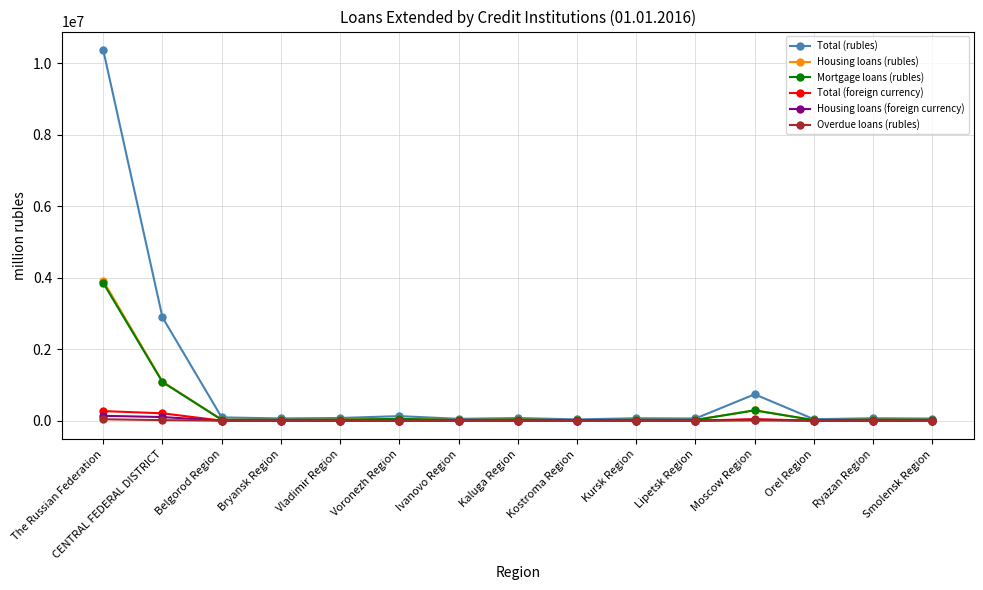

True or false: Overdue loans (rubles) has more than 1 points higher than both neighbors.

True